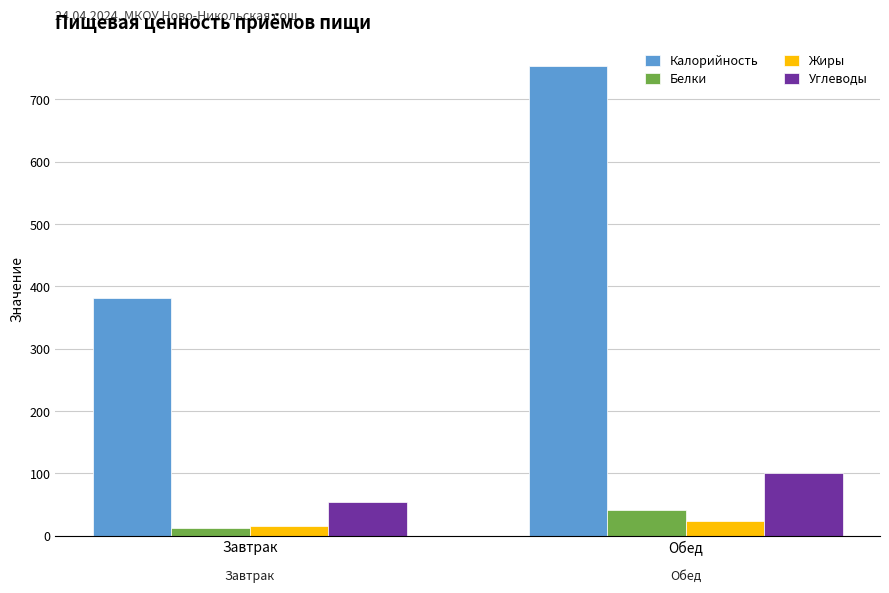

List the series in order of their peak value, lowest first.

Жиры, Белки, Углеводы, Калорийность